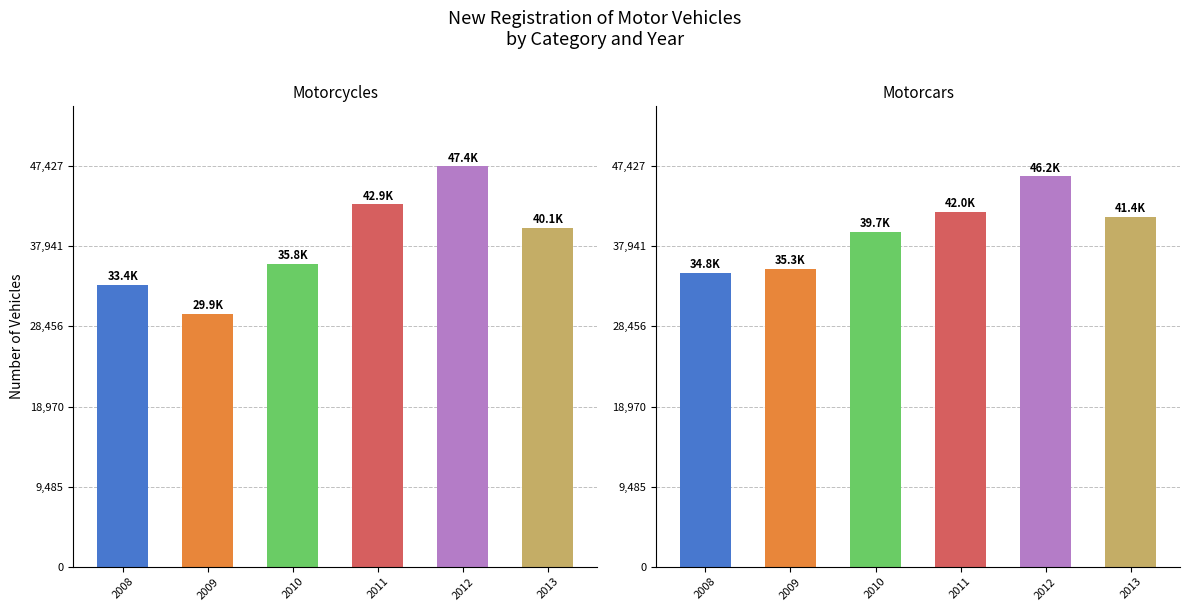

What are all the series names shown in the legend?

Motorcycles, Motorcars